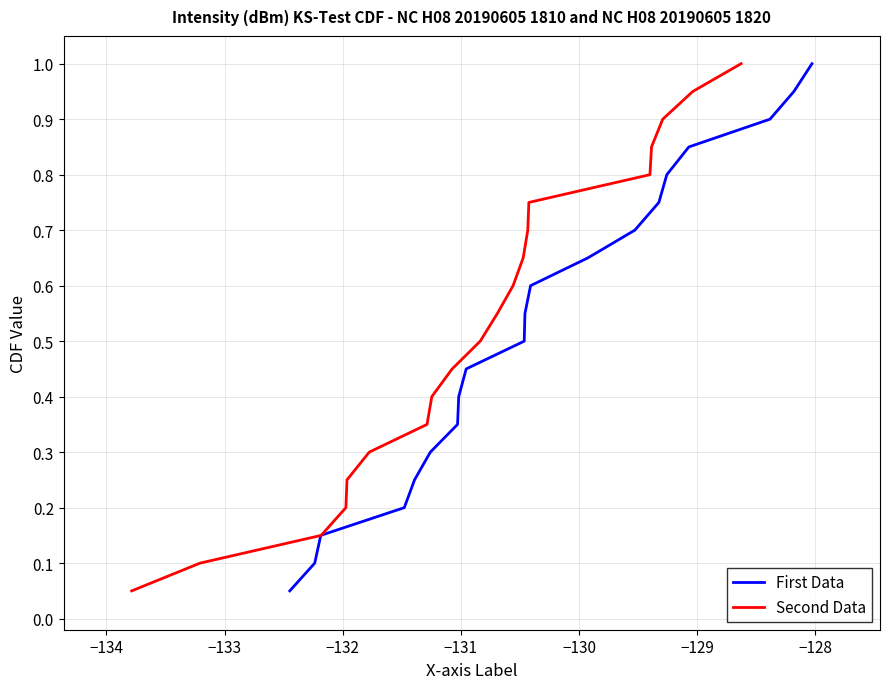

What is the sum of all Second Data values?

10.5